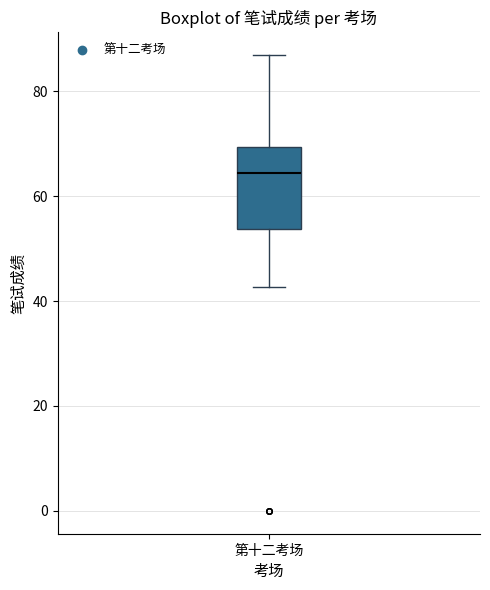

Where does the lower whisker of the box for 第十二考场 end on the y-axis? The values are not printed on the chart, so give them approximately, as read against the axis.

42